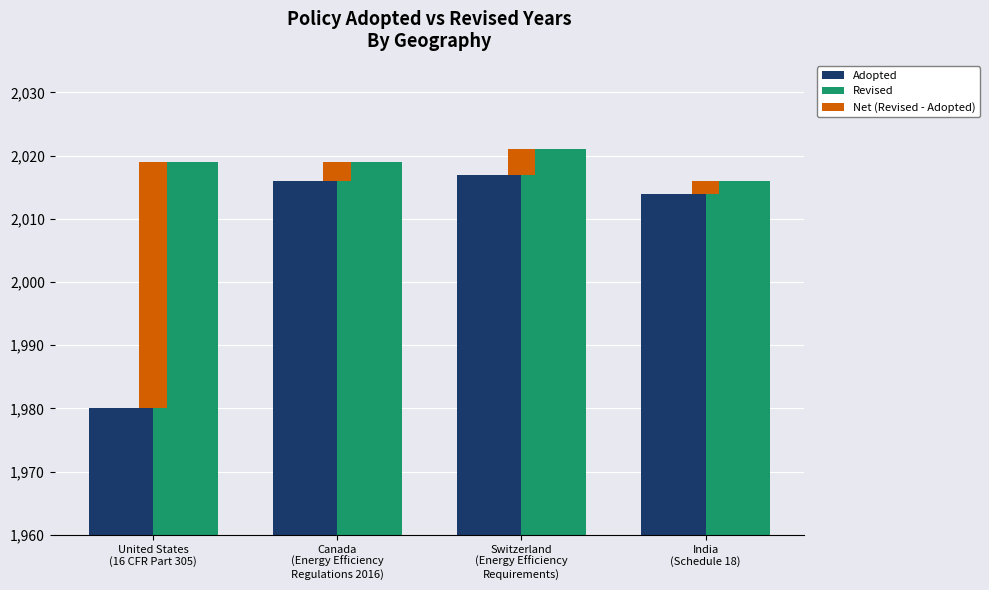

True or false: Adopted has a value of 2014 at India
(Schedule 18).

True